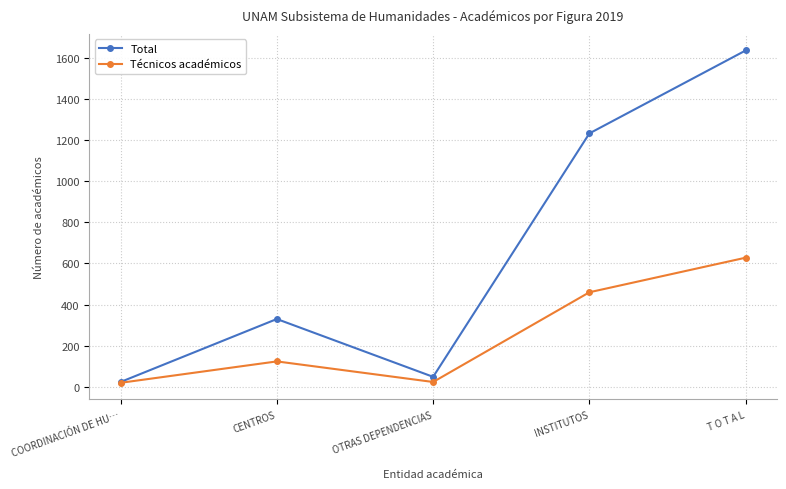

At which category does Técnicos académicos reach its first local peak?

CENTROS